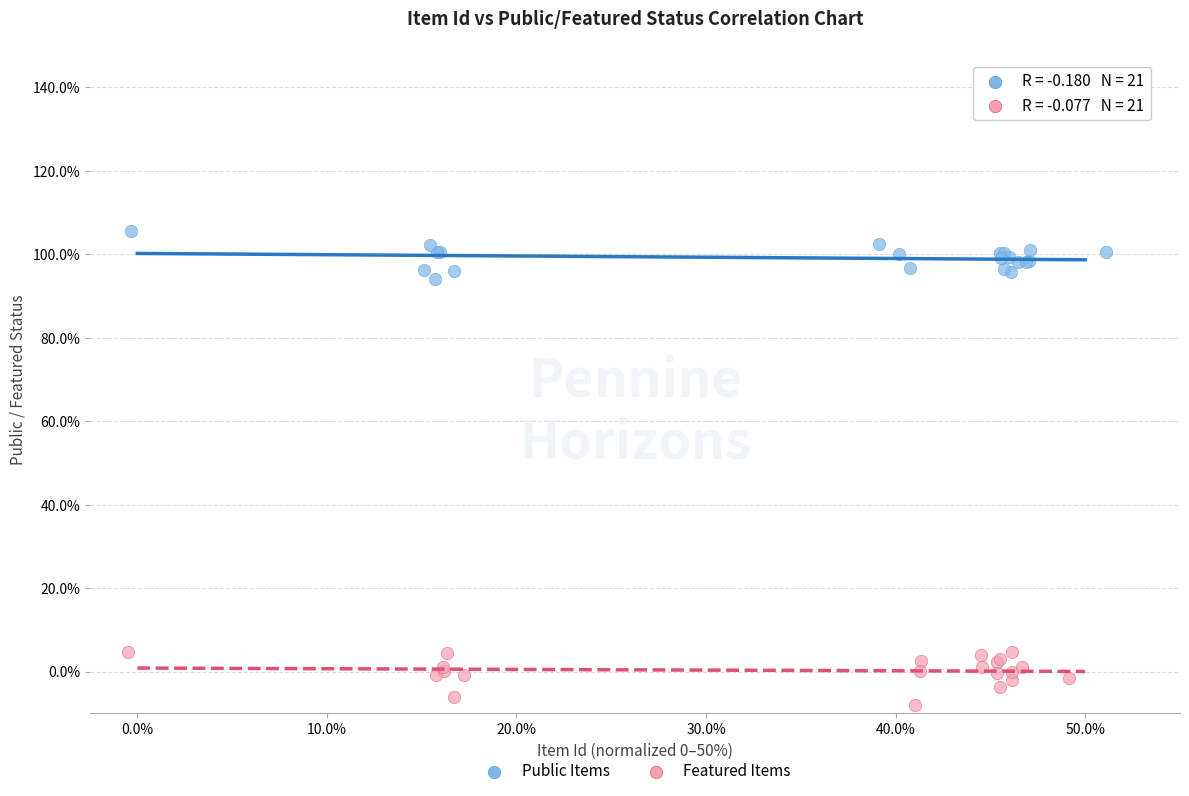

What are all the series names shown in the legend?

Public Items, Featured Items